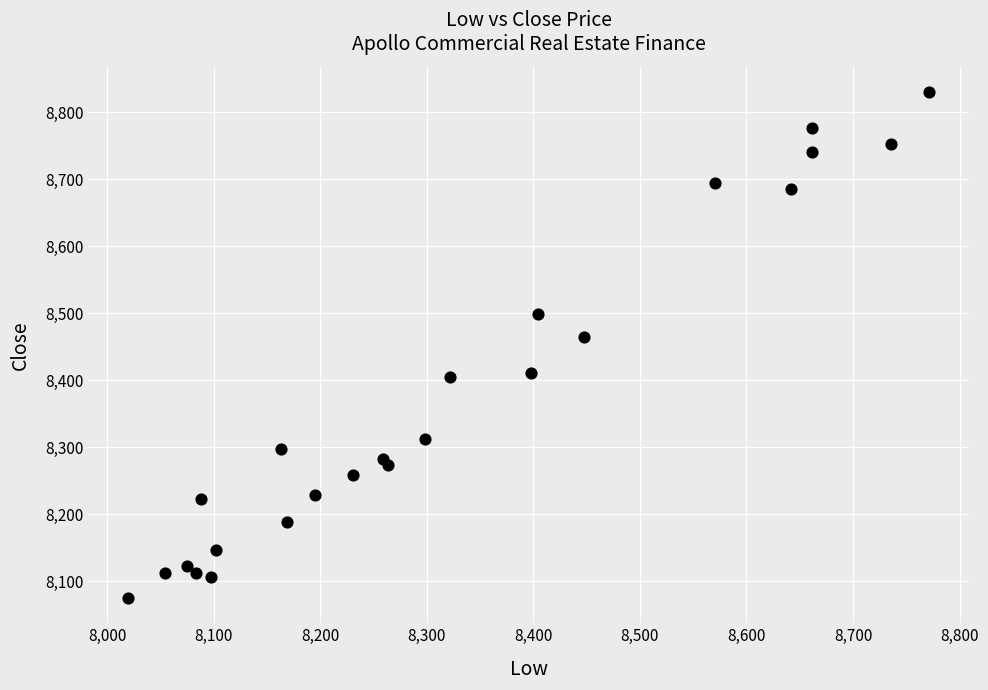

What Y value in the scatter plot is closest to 8452?

8465